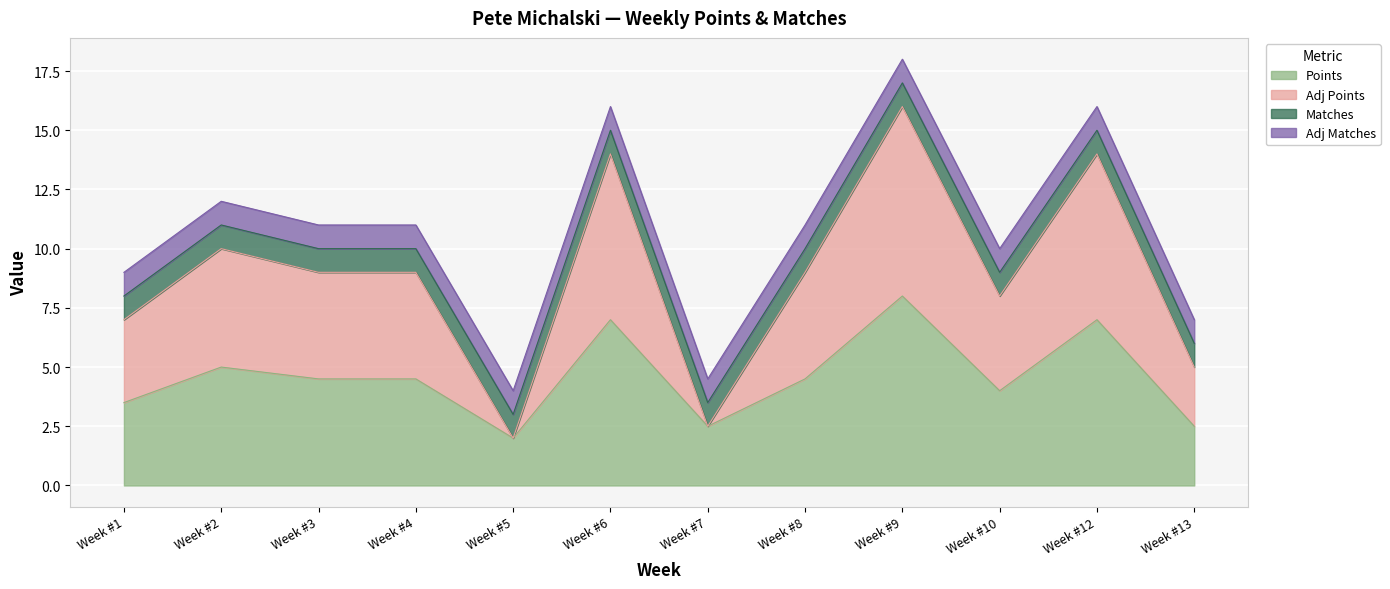

How many data points in Adj Points are above 9?

4